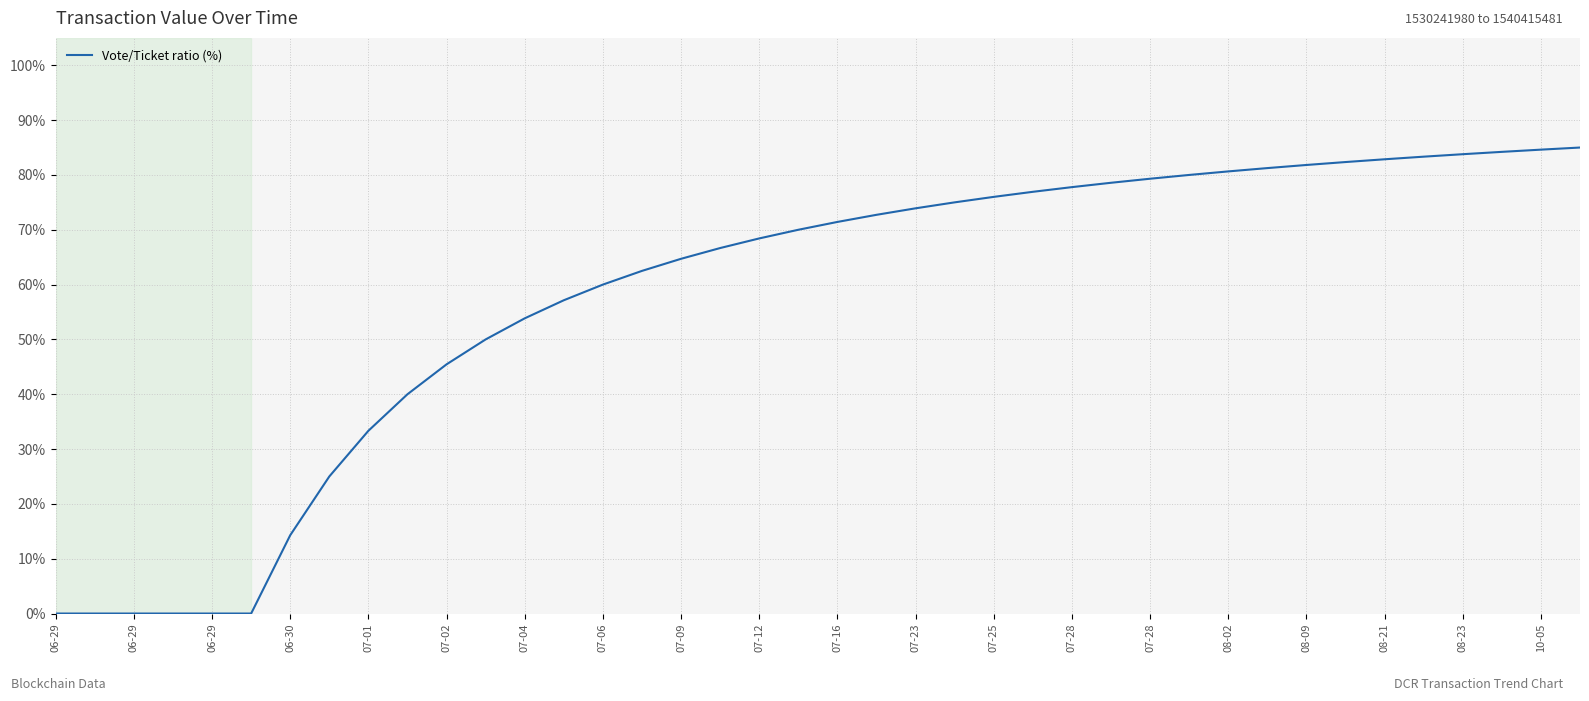

What is the difference between the maximum and minimum values?

85.0